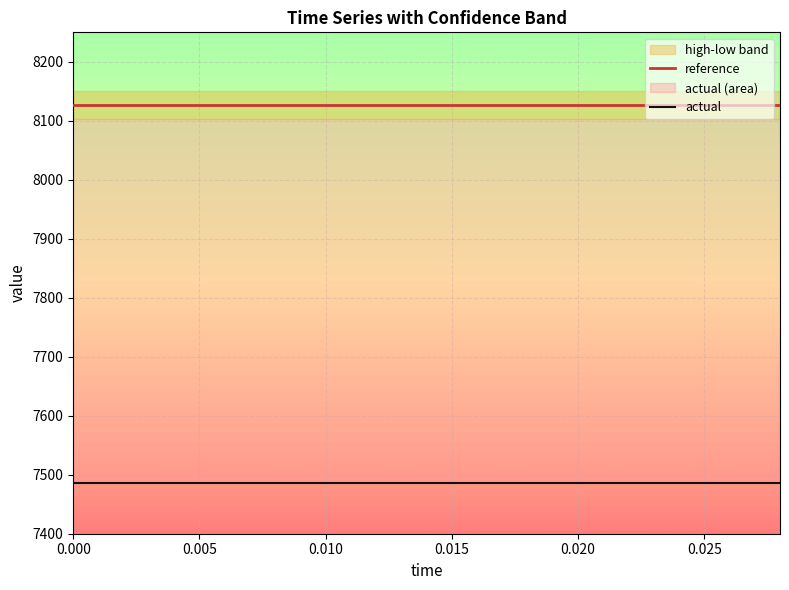

Reading right to left, transcribe all the data shown in this chart.

reference: 8127.0	8127.0	8127.0	8127.0	8127.0	8127.0	8127.0	8127.0	8127.0	8127.0	8127.0	8127.0	8127.0	8127.0	8127.0
actual: 7485.3	7485.3	7485.3	7485.3	7485.3	7485.3	7485.3	7485.3	7485.3	7485.3	7485.3	7485.3	7485.3	7485.3	7485.3